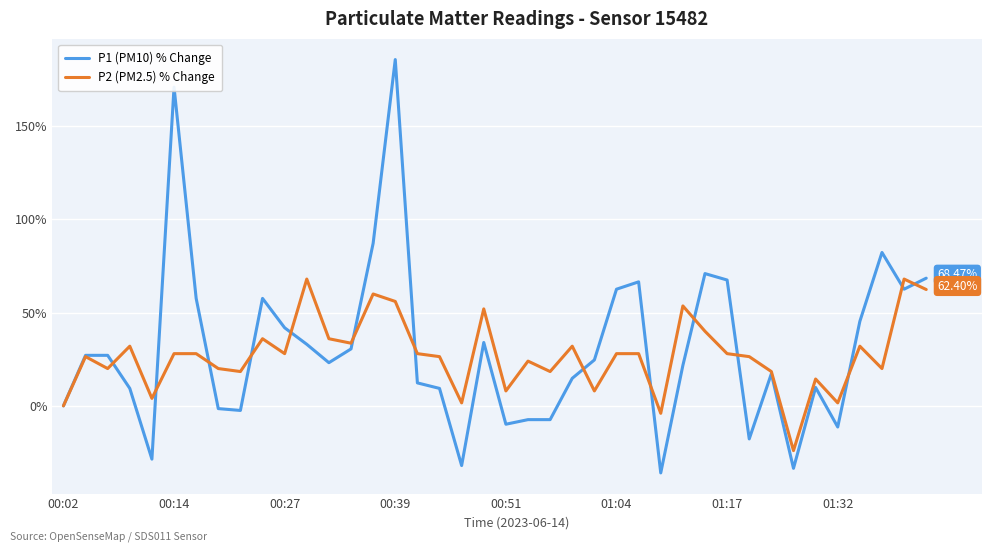

At how many categories does at least one series exceed 184?

1